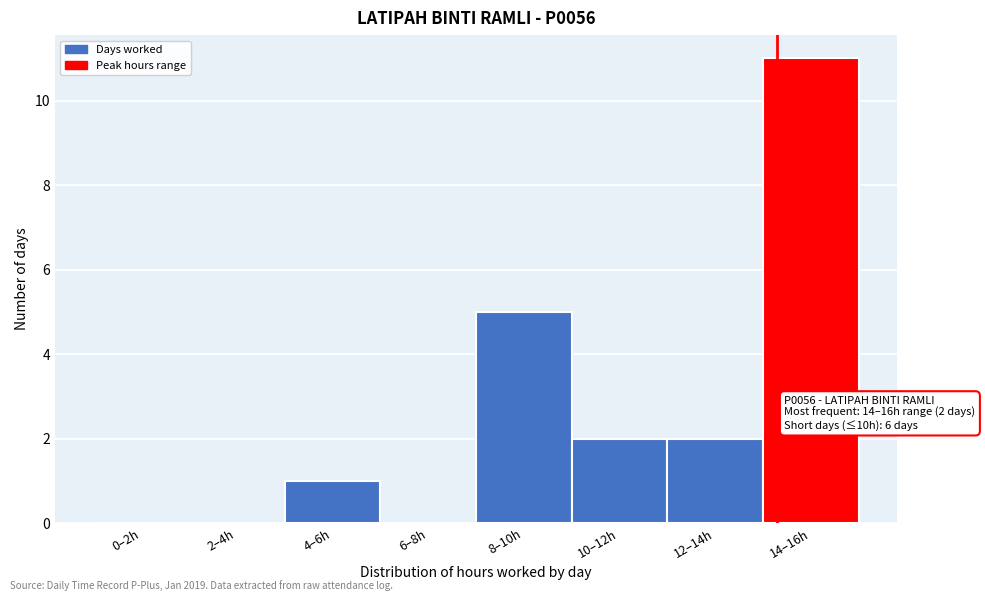

Reading left to right, extract all data points from this chart.

0–2h=0	2–4h=0	4–6h=1	6–8h=0	8–10h=5	10–12h=2	12–14h=2	14–16h=11